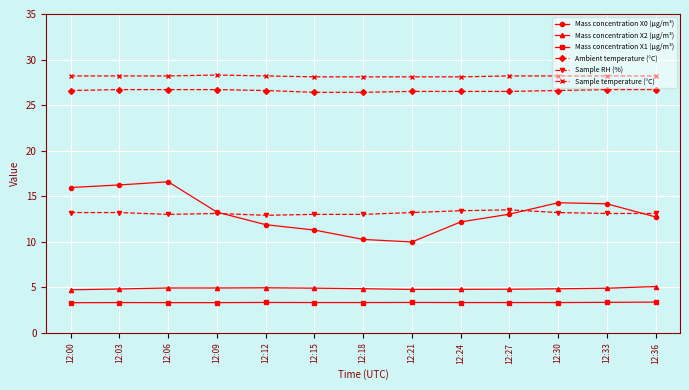

Count the Ambient temperature (°C) values in the range 26 to 27.

13